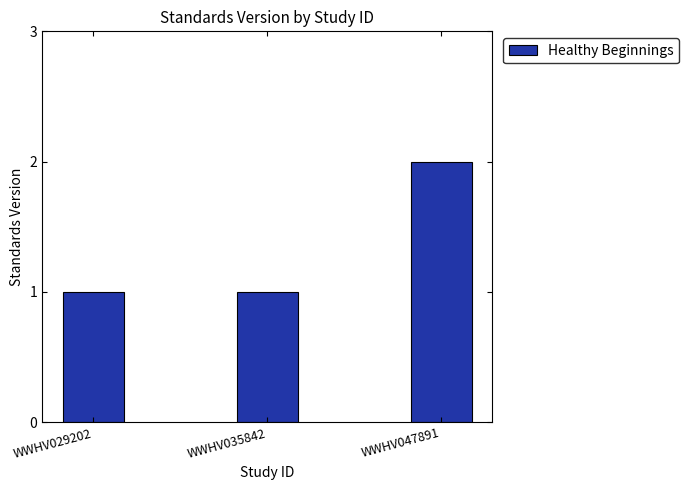

Which label corresponds to the largest value in the chart?

WWHV047891